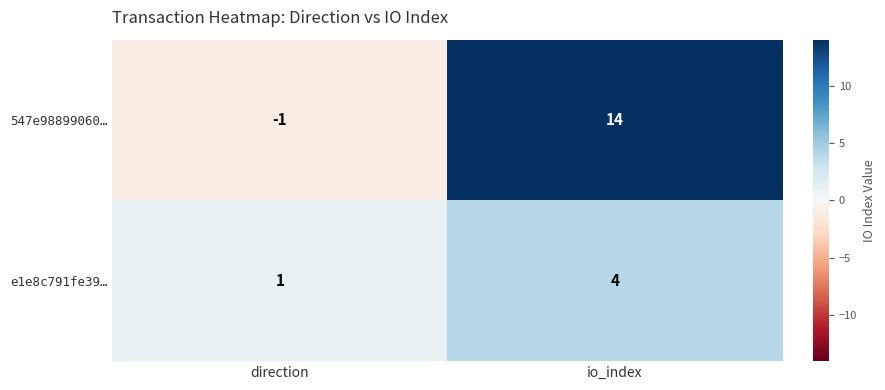

What is the difference between the highest and lowest values at direction?

2